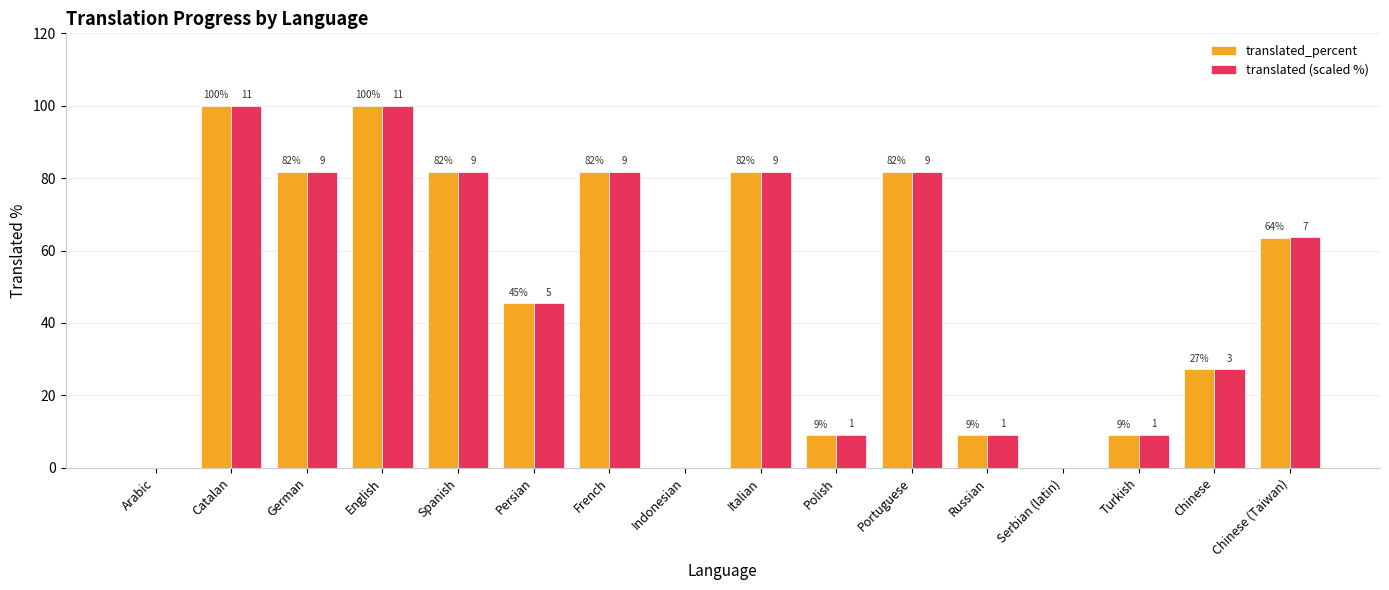

Where does the translated (scaled %) series first go above 63?

Catalan